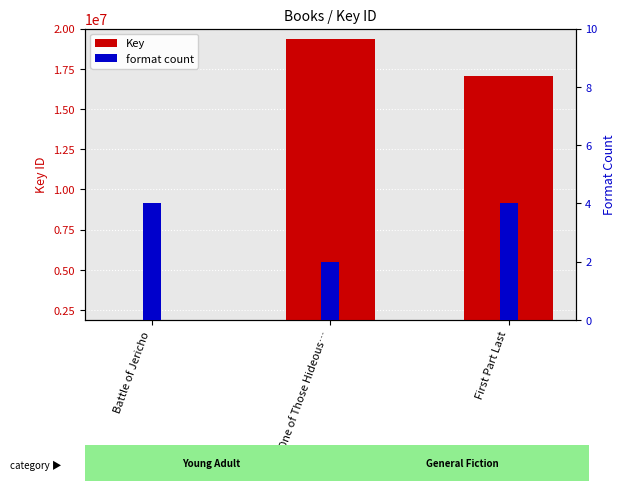

What value does the Format count series have at One of Those Hideous…?

2